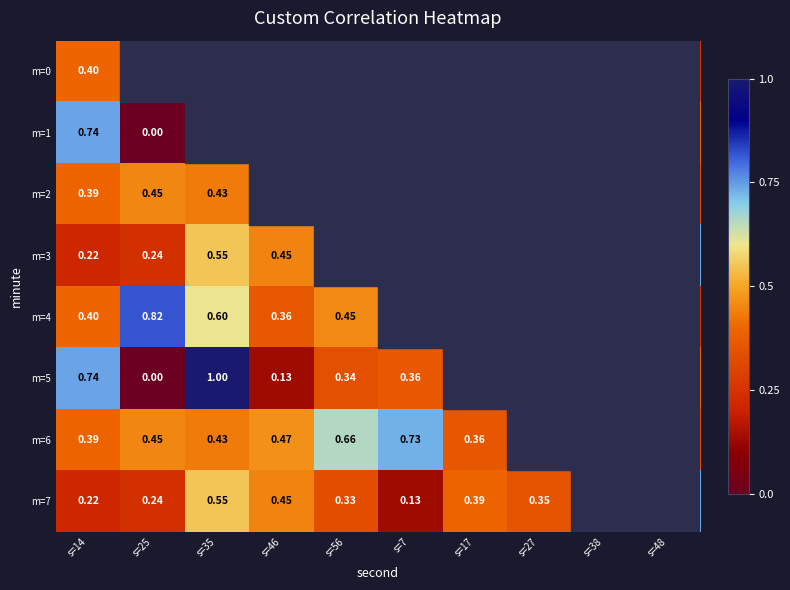

True or false: m=5 has a value of 0.3 at s=56.

True